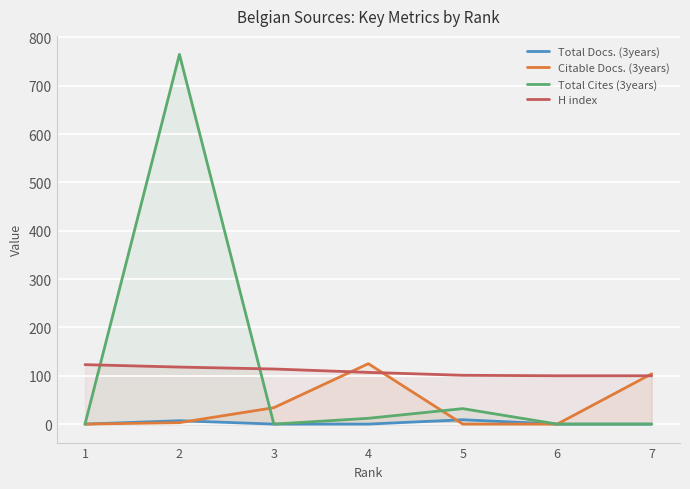

Rank the series at 1 from lowest to highest value.

Total Docs. (3years), Citable Docs. (3years), Total Cites (3years), H index